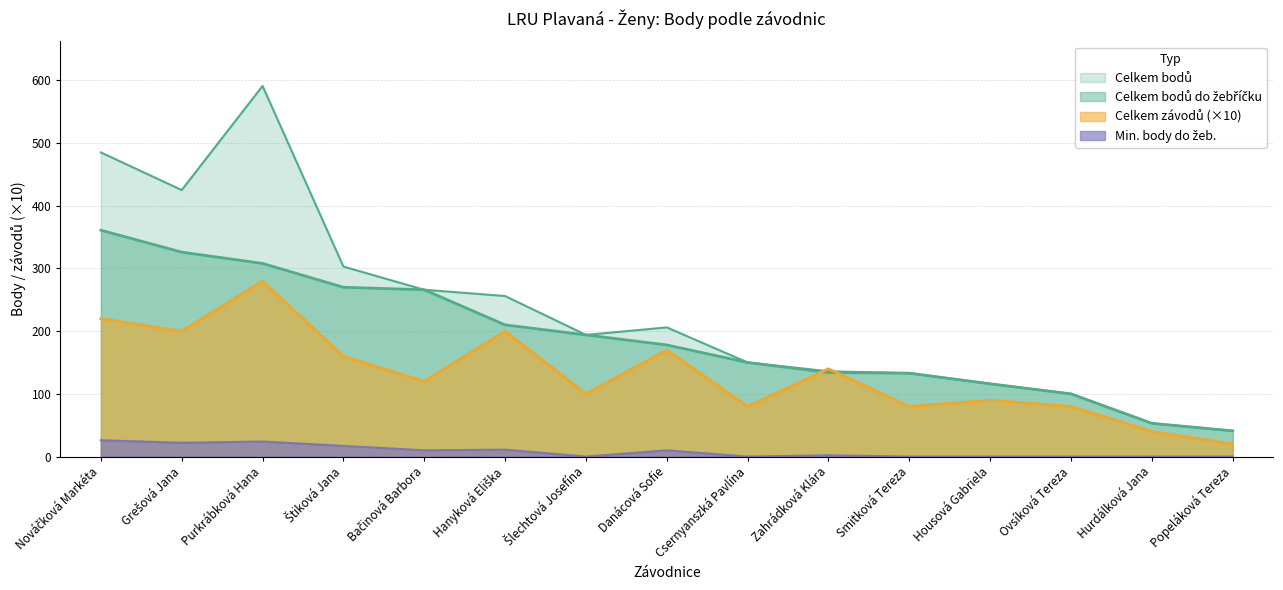

How many values in the Celkem bodů series exceed 194?

7